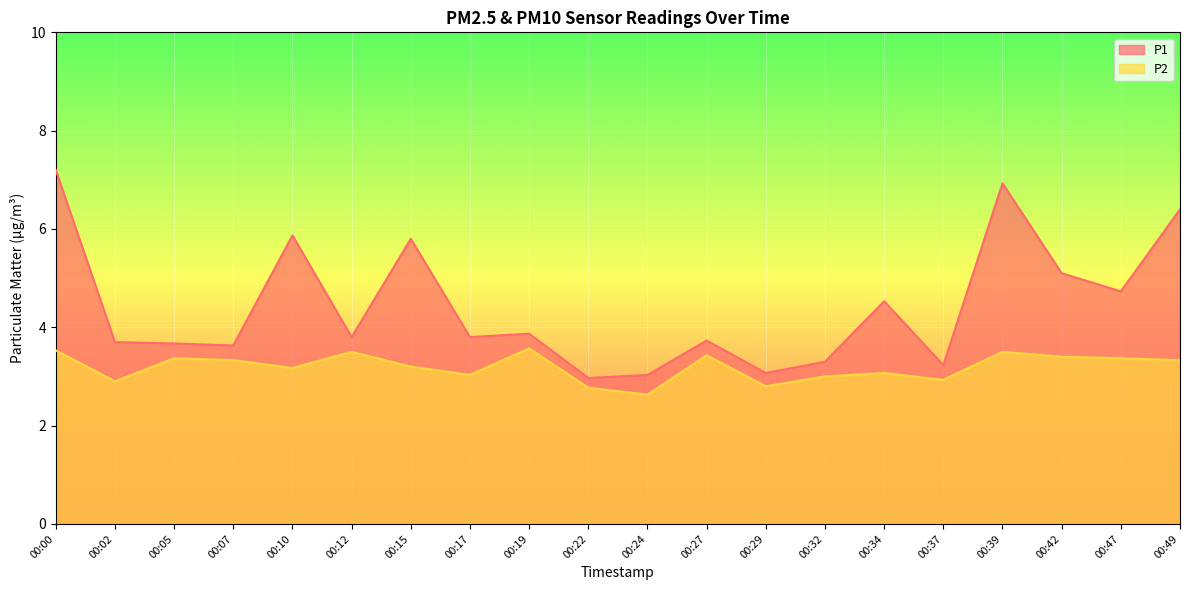

What is the difference between the maximum and minimum values in the P2 series?

0.9